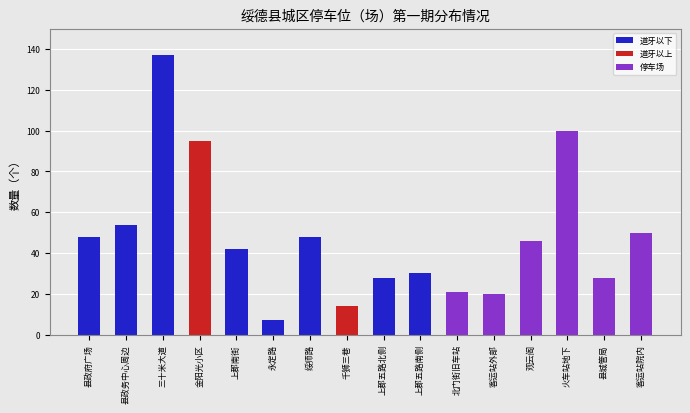

Reading right to left, what are all the values shown in this chart?

道牙以下: 0	0	0	0	0	0	30	28	0	48	7	42	0	137	54	48
道牙以上: 0	0	0	0	0	0	0	0	14	0	0	0	95	0	0	0
停车场: 50	28	100	46	20	21	0	0	0	0	0	0	0	0	0	0